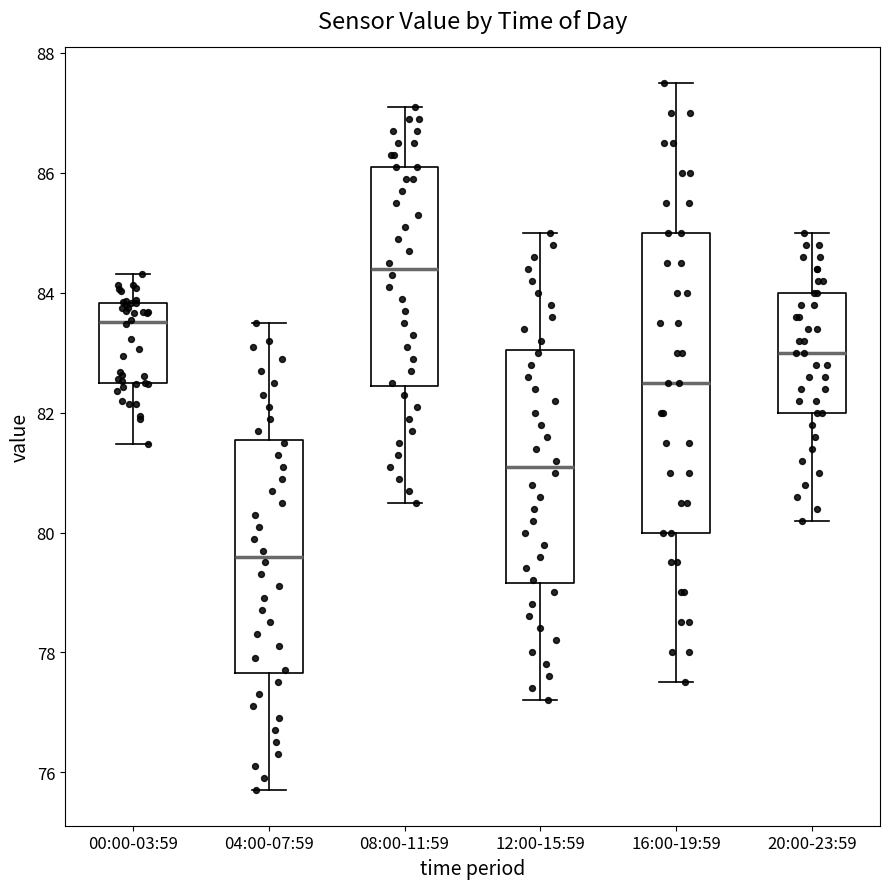

Reading left to right, transcribe this box plot: for each box, give where its median line is, the range the box spans, and where its two whiskers end, as read against the y-axis. The values are not printed on the chart, so give them approximately, as read against the axis.

00:00-03:59: median 83.6, box 82.4 to 83.8, whiskers 81.4 to 84.4
04:00-07:59: median 79.6, box 77.6 to 81.6, whiskers 75.8 to 83.6
08:00-11:59: median 84.4, box 82.4 to 86.2, whiskers 80.6 to 87.2
12:00-15:59: median 81.2, box 79.2 to 83.0, whiskers 77.2 to 85.0
16:00-19:59: median 82.6, box 80.0 to 85.0, whiskers 77.6 to 87.6
20:00-23:59: median 83.0, box 82.0 to 84.0, whiskers 80.2 to 85.0